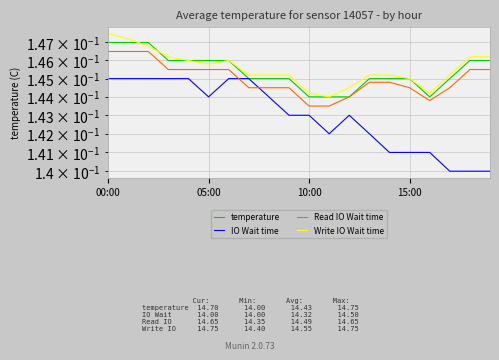

What is the label of the 19th point from the left?

18